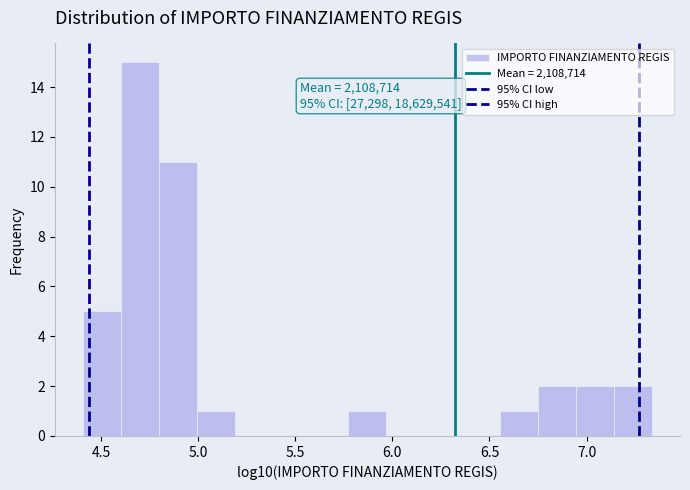

Read against the x-axis, roughly where is the centre of the tallest bar?

4.70